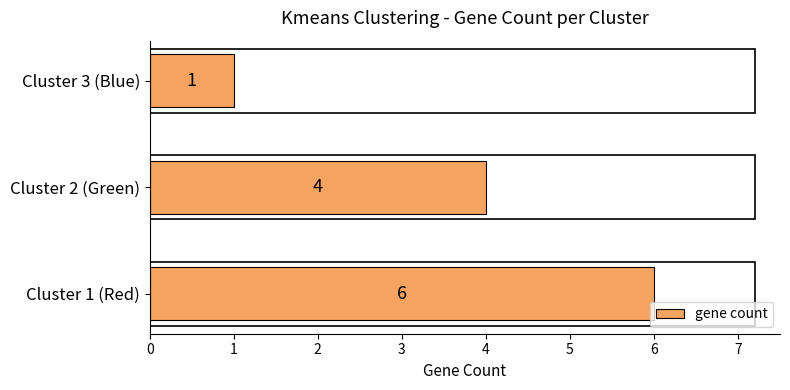

Is it true that the value at Cluster 2 (Green) is 6?

False